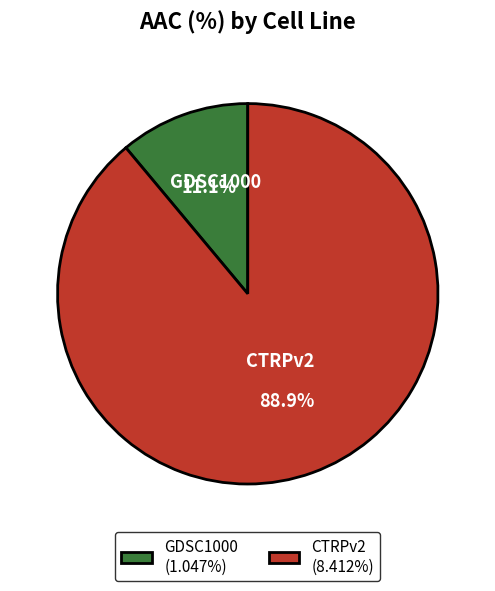

To the nearest percent, what is the difference between the CTRPv2 and GDSC1000 slice percentages?

78%